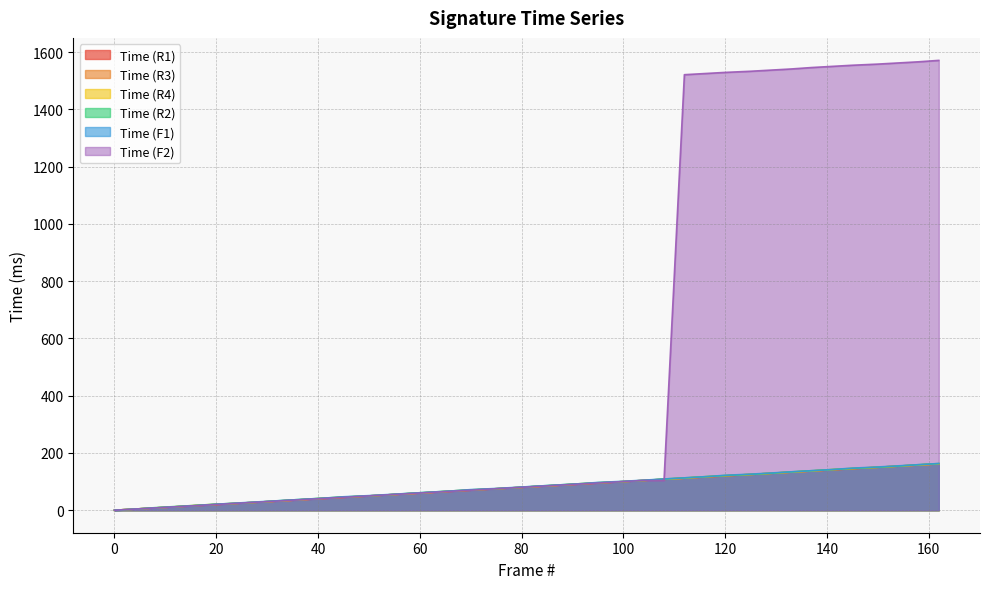

True or false: Time (R1) has more than 2 interior local peaks.

False